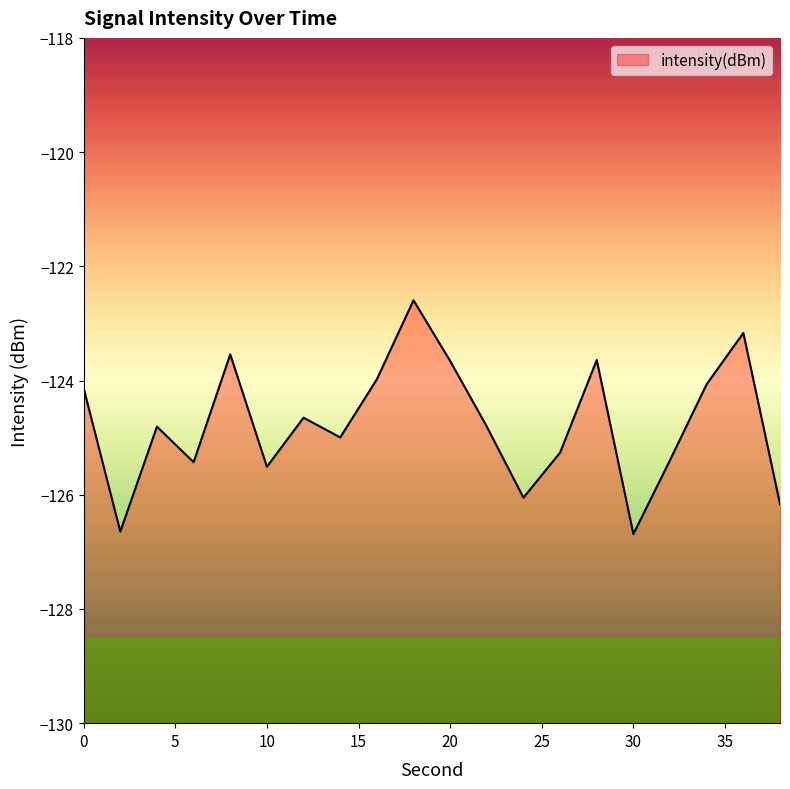

Does the chart have visible grid lines?

No